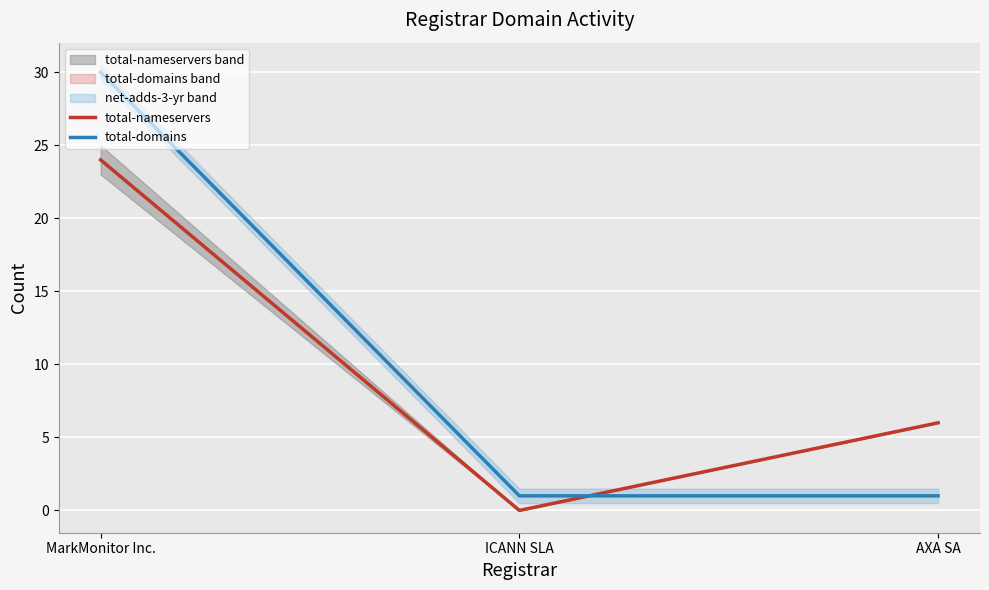

The total-domains series shows 1 at AXA SA. True or false?

False